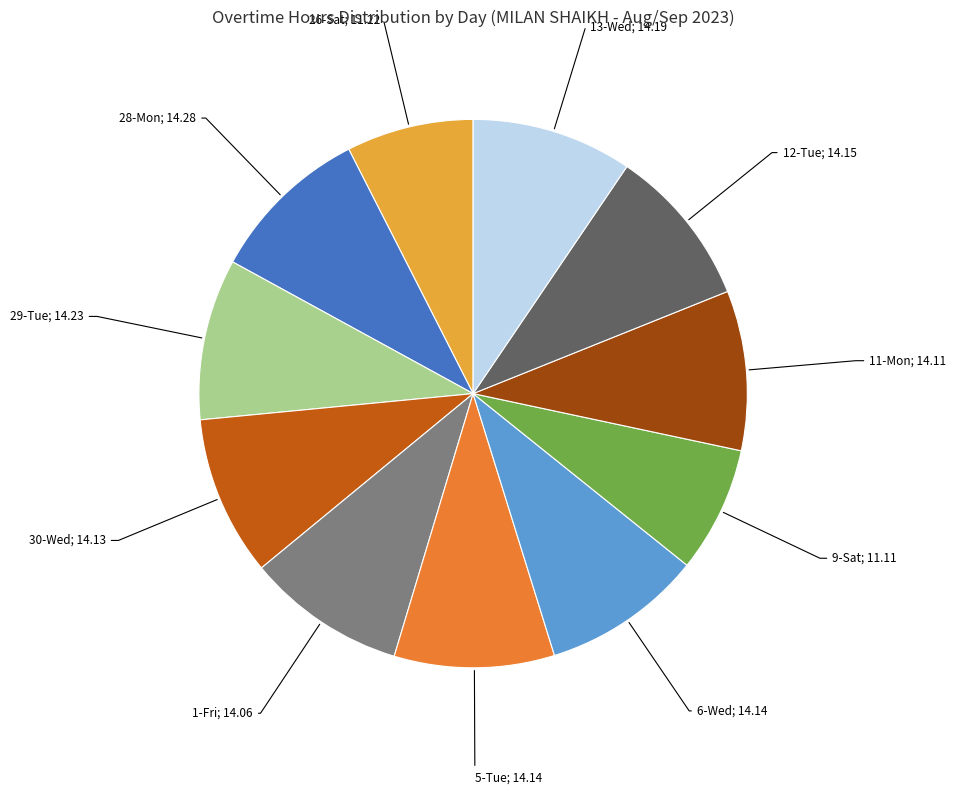

Is there a majority slice in this chart?

No